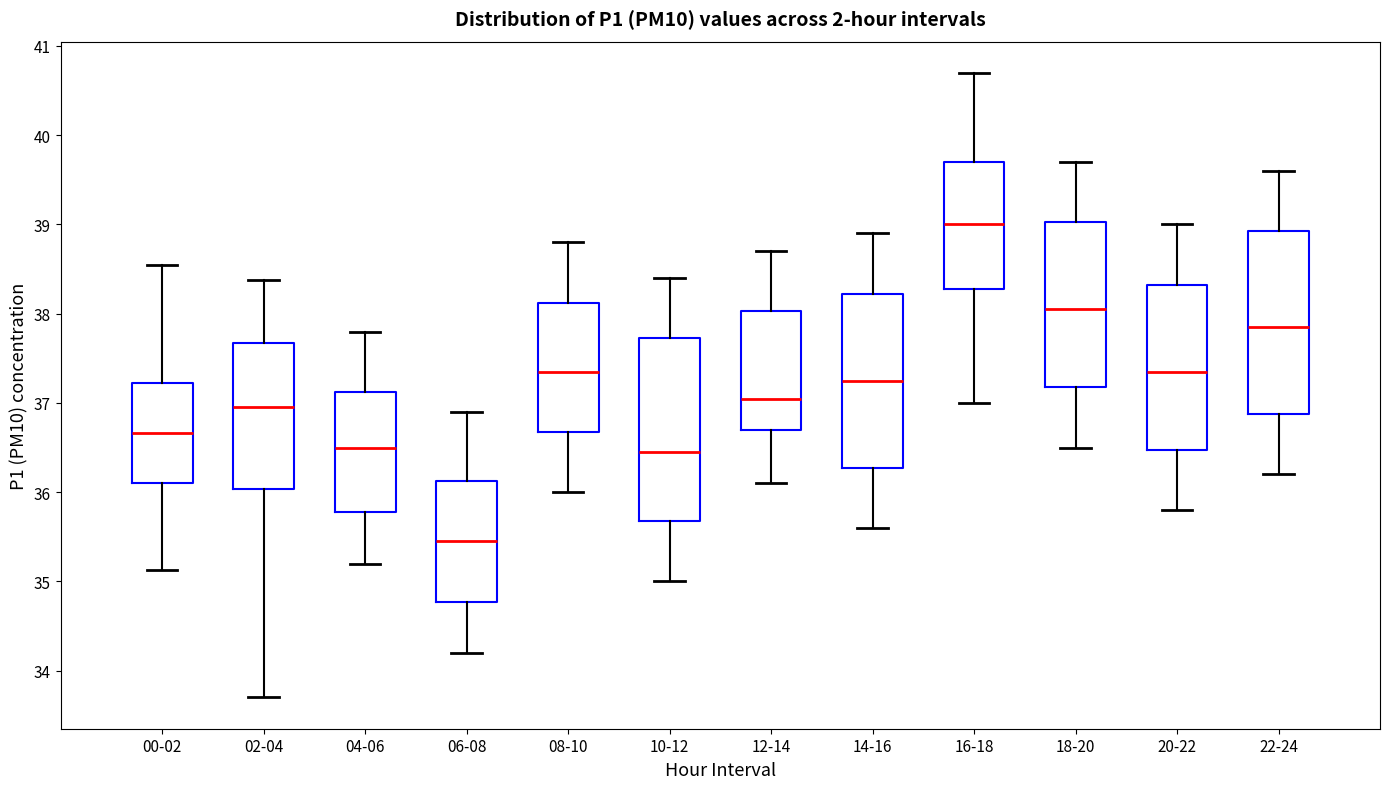

Reading left to right, read every box against the y-axis: the position of its median line, the range the box covers, and the ends of its whiskers. The values are not printed on the chart, so give them approximately, as read against the axis.

00-02: median 36.7, box 36.1 to 37.2, whiskers 35.1 to 38.6
02-04: median 37.0, box 36.0 to 37.7, whiskers 33.7 to 38.4
04-06: median 36.5, box 35.8 to 37.1, whiskers 35.2 to 37.8
06-08: median 35.5, box 34.8 to 36.1, whiskers 34.2 to 36.9
08-10: median 37.4, box 36.7 to 38.1, whiskers 36.0 to 38.8
10-12: median 36.5, box 35.7 to 37.7, whiskers 35.0 to 38.4
12-14: median 37.1, box 36.7 to 38.0, whiskers 36.1 to 38.7
14-16: median 37.3, box 36.3 to 38.2, whiskers 35.6 to 38.9
16-18: median 39.0, box 38.3 to 39.7, whiskers 37.0 to 40.7
18-20: median 38.1, box 37.2 to 39.0, whiskers 36.5 to 39.7
20-22: median 37.4, box 36.5 to 38.3, whiskers 35.8 to 39.0
22-24: median 37.9, box 36.9 to 38.9, whiskers 36.2 to 39.6